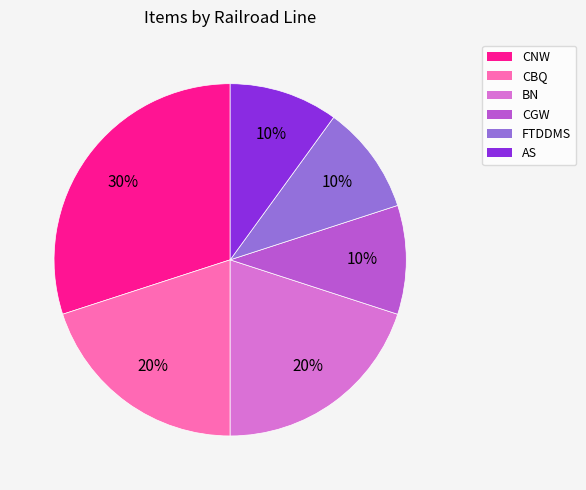

How many slices are in this pie chart?

6